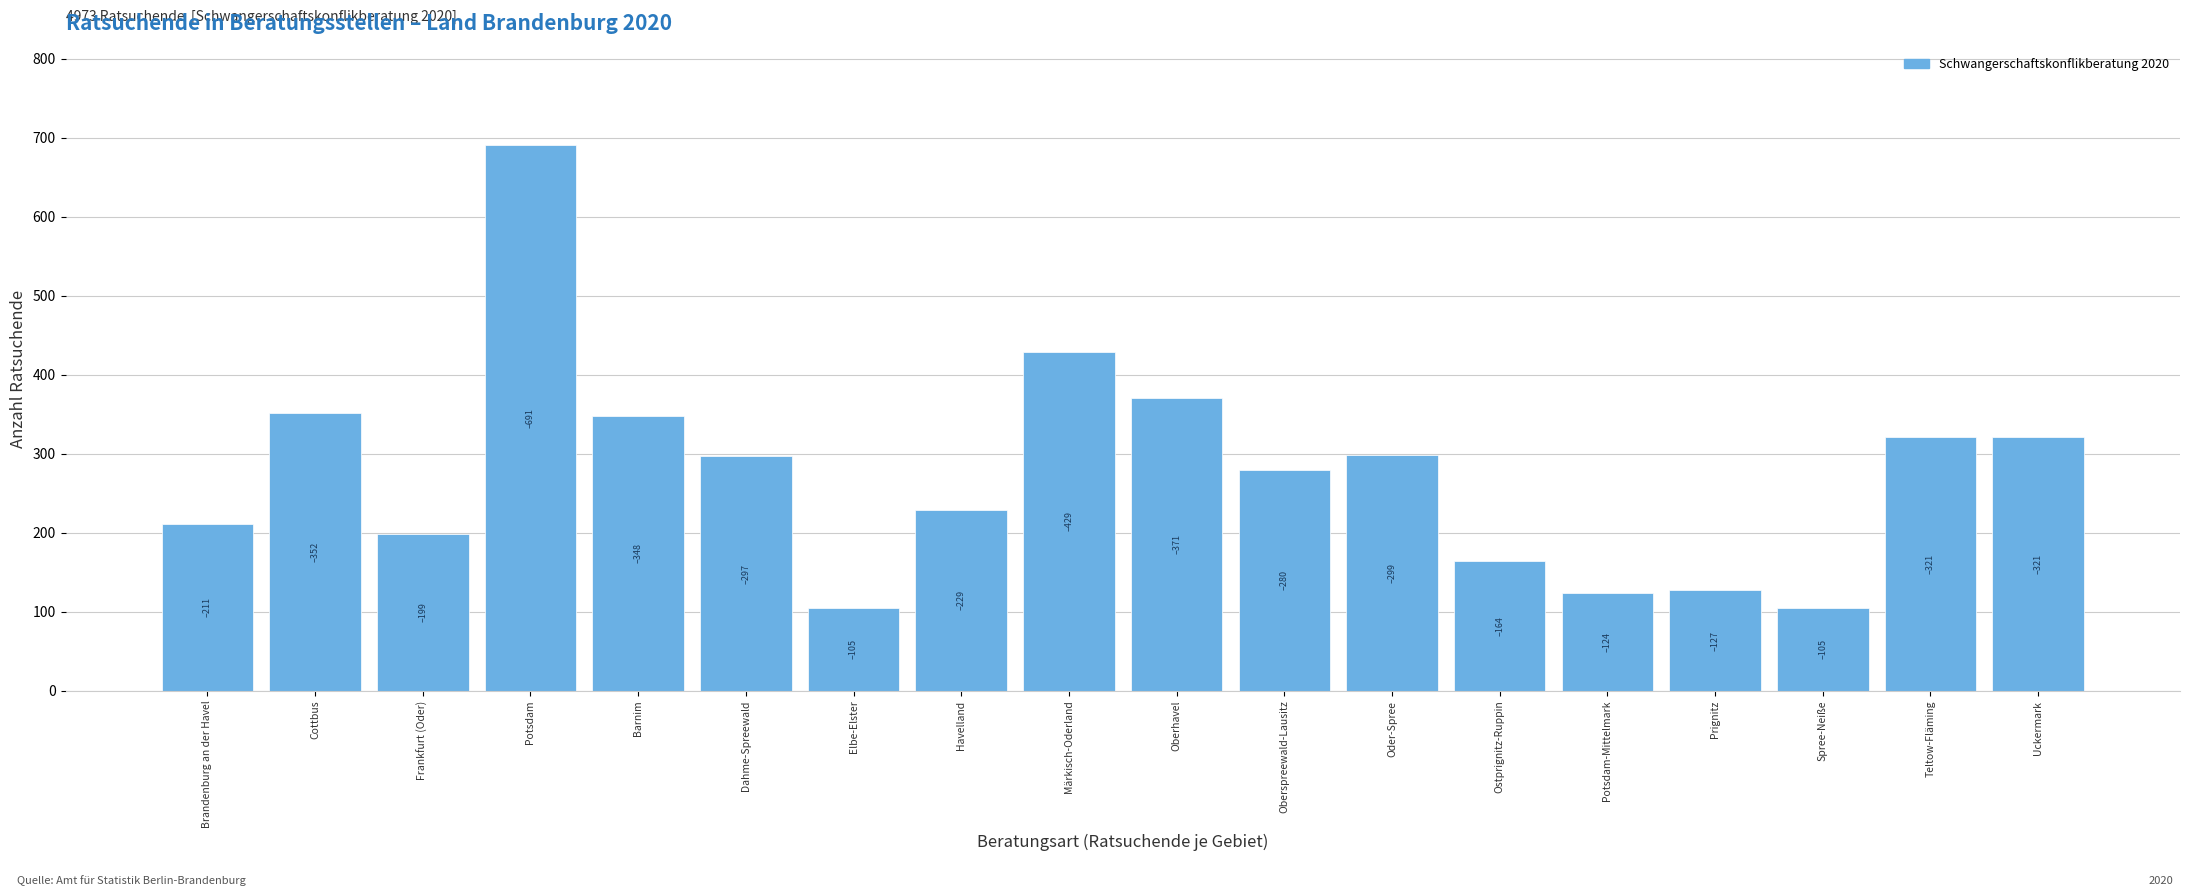

What is the smallest value displayed?

105